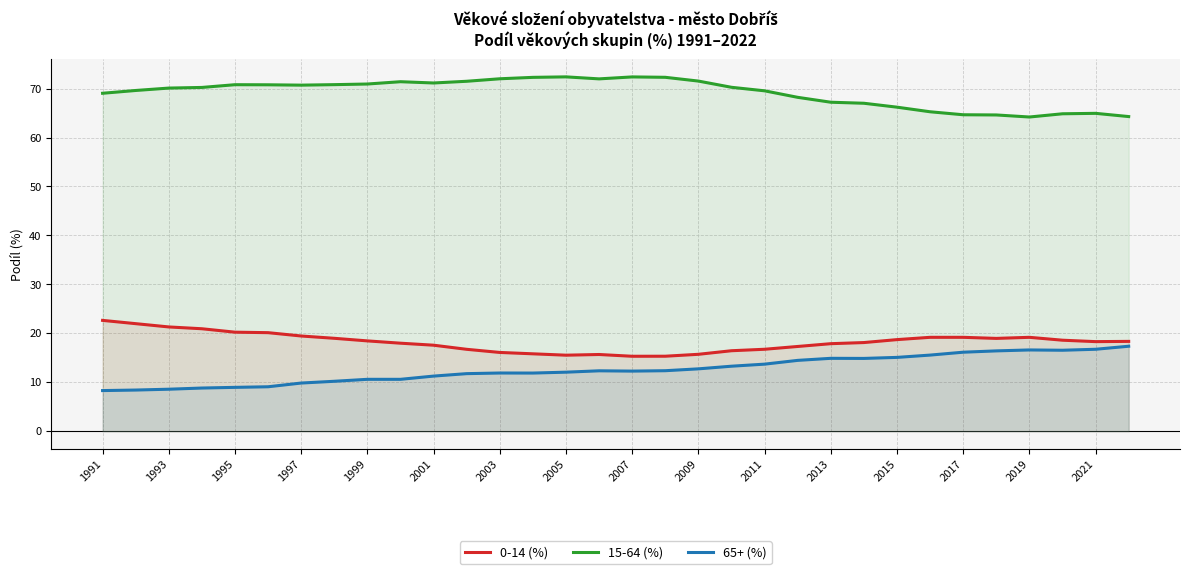

In 65+ (%), how many points are higher than both neighbors (excluding endpoints)?

4